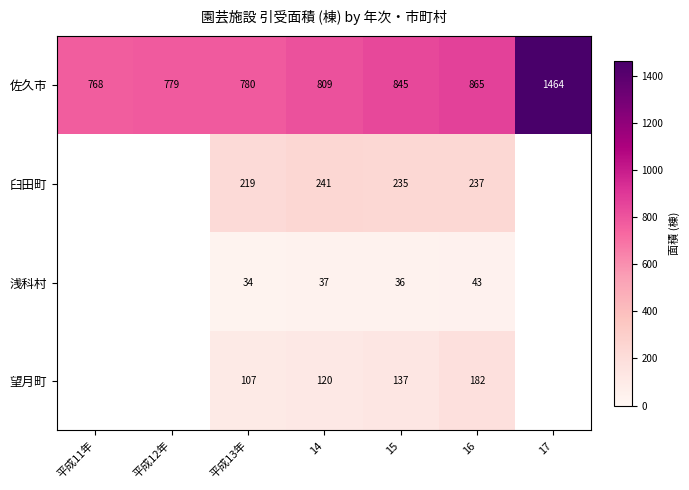

At 平成13年, list the series in order from smallest to largest.

浅科村, 望月町, 臼田町, 佐久市